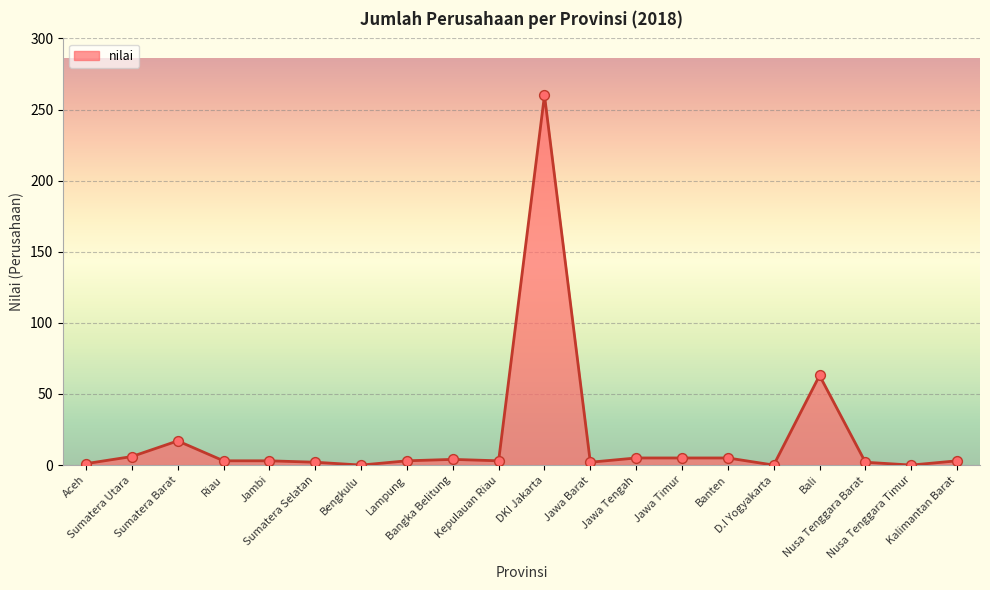

What is the change in value from Jambi to Nusa Tenggara Barat?

-1